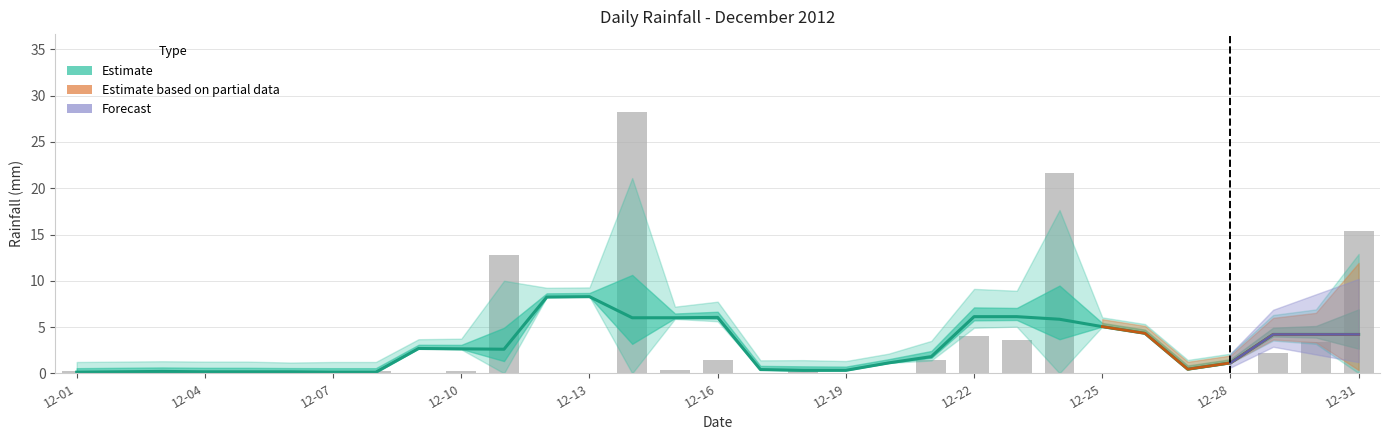

What is the greatest value displayed?

28.2